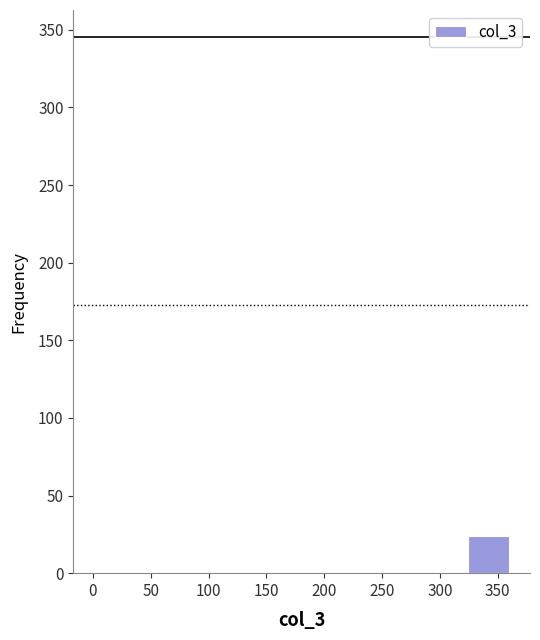

Reading left to right, transcribe this chart: for each bar, give the range it covers on the x-axis and its height. Neither the bar edges nor the heights are printed on the chart, so give them approximately, as read against the axes.

0 to 35: under 5
35 to 75: 0
75 to 110: 0
110 to 145: 0
145 to 180: 0
180 to 215: 0
215 to 250: 0
250 to 290: 0
290 to 325: 0
325 to 360: 25